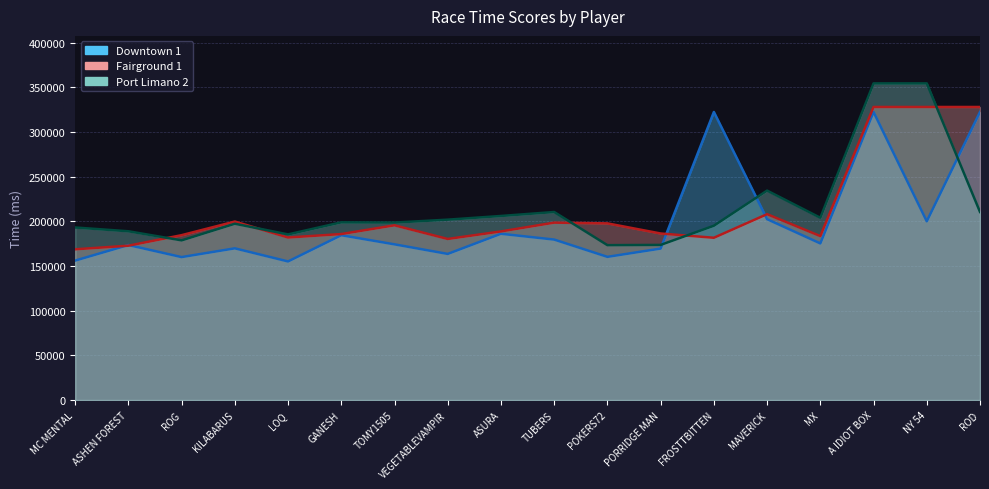

At how many categories does at least one series exceed 292669?

4